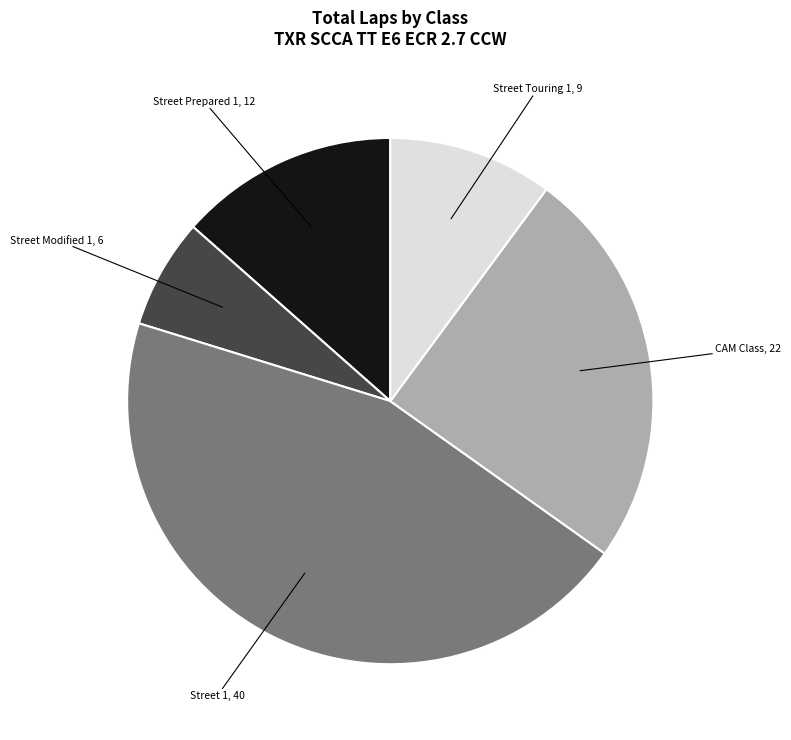

Does any single category account for the majority?

No